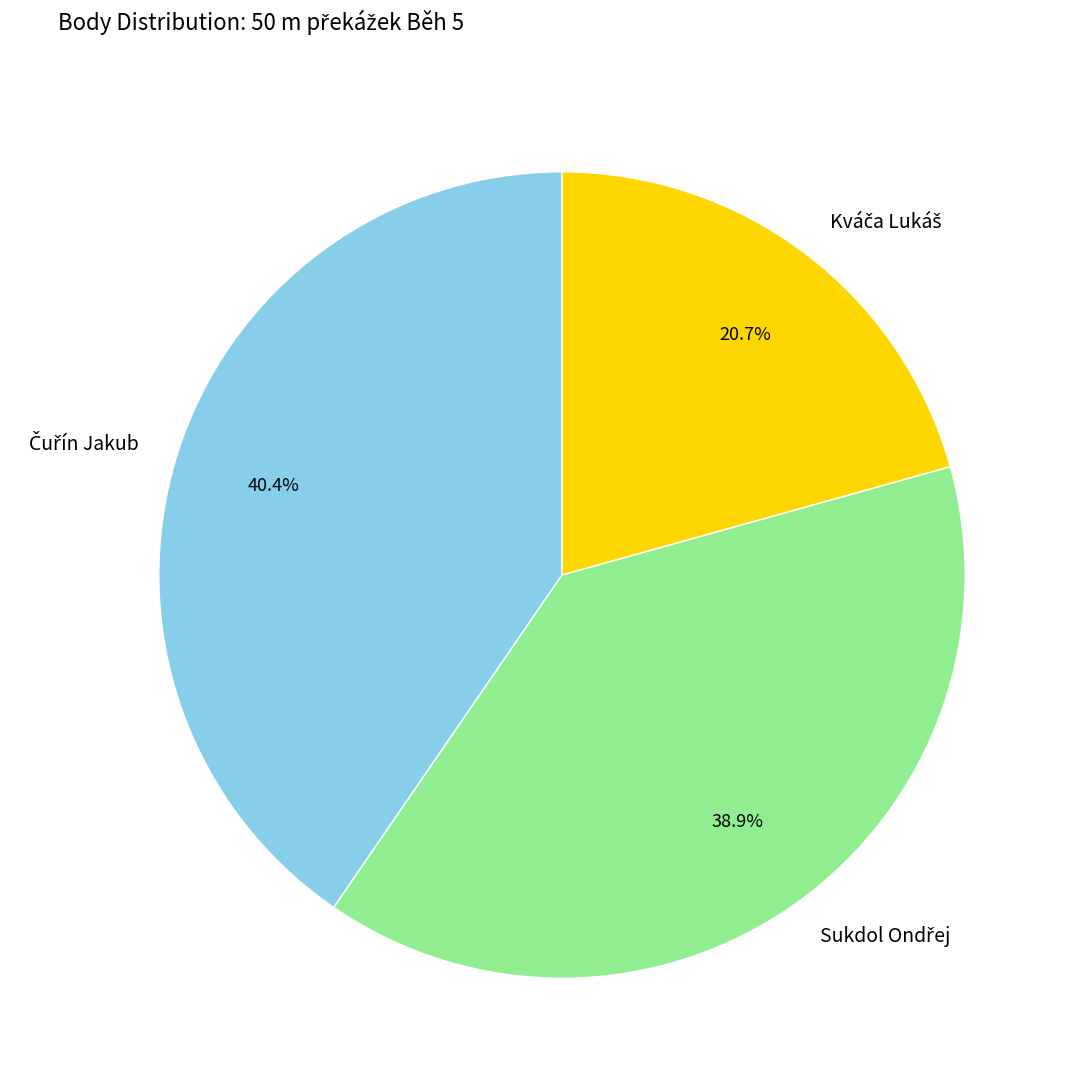

Is there any slice that represents more than half of the pie?

No